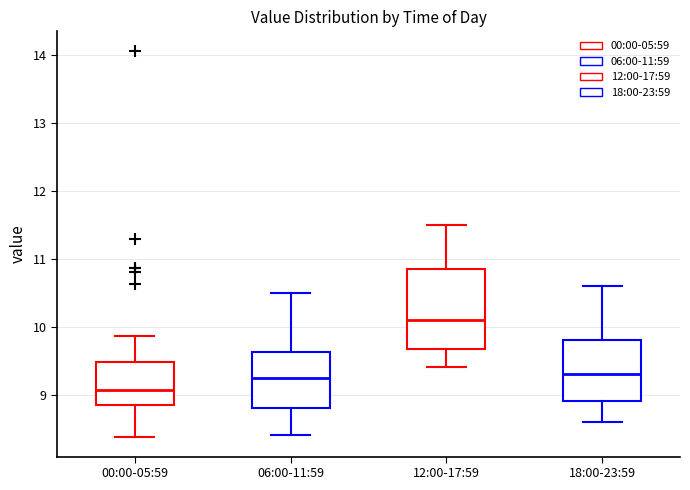

Reading left to right, read every box against the y-axis: the position of its median line, the range the box covers, and the ends of its whiskers. The values are not printed on the chart, so give them approximately, as read against the axis.

00:00-05:59: median 9.1, box 8.9 to 9.5, whiskers 8.4 to 9.9
06:00-11:59: median 9.3, box 8.8 to 9.6, whiskers 8.4 to 10.5
12:00-17:59: median 10.1, box 9.7 to 10.9, whiskers 9.4 to 11.5
18:00-23:59: median 9.3, box 8.9 to 9.8, whiskers 8.6 to 10.6